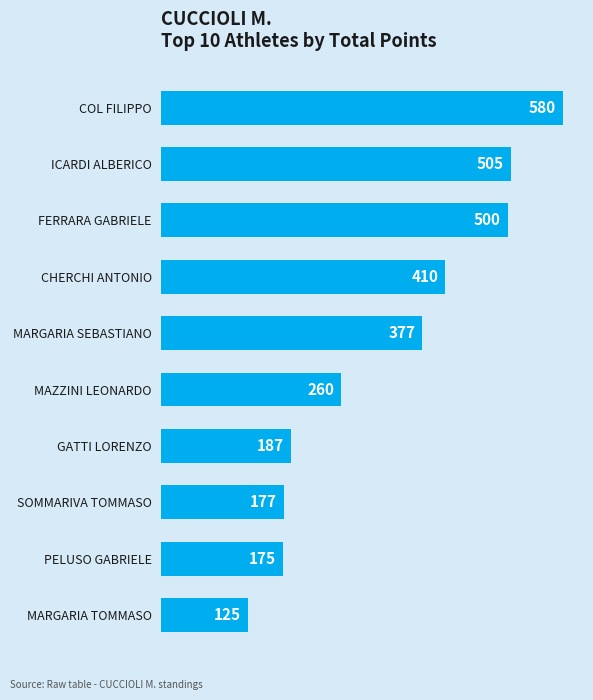

What is the difference between the maximum and minimum values?

455